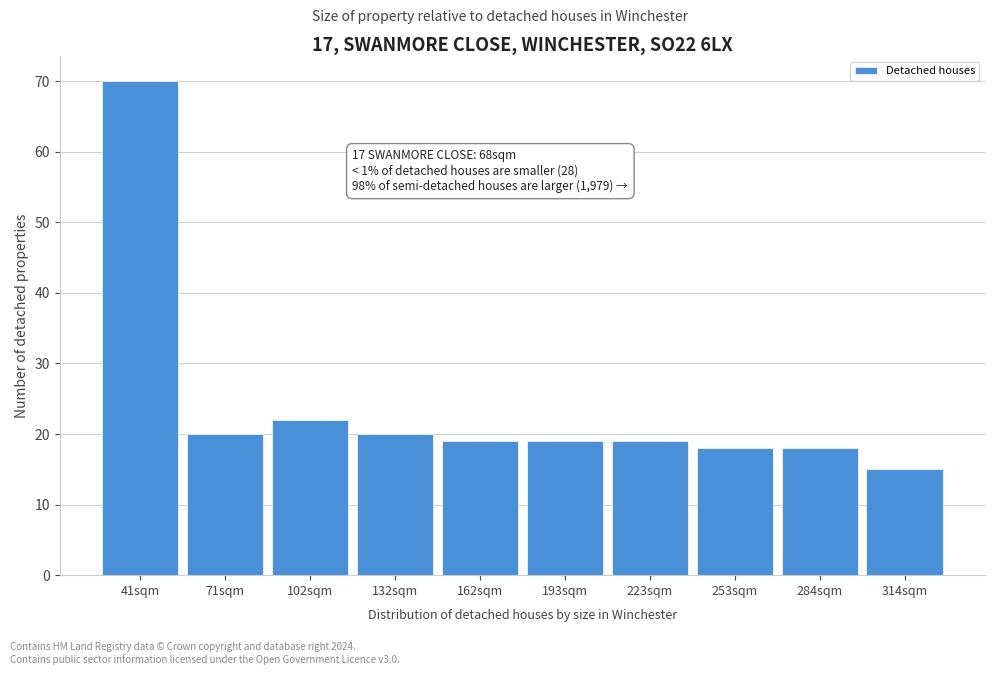

Reading left to right, list all the values displayed in this chart.

41sqm=70	71sqm=20	102sqm=22	132sqm=20	162sqm=19	193sqm=19	223sqm=19	253sqm=18	284sqm=18	314sqm=15